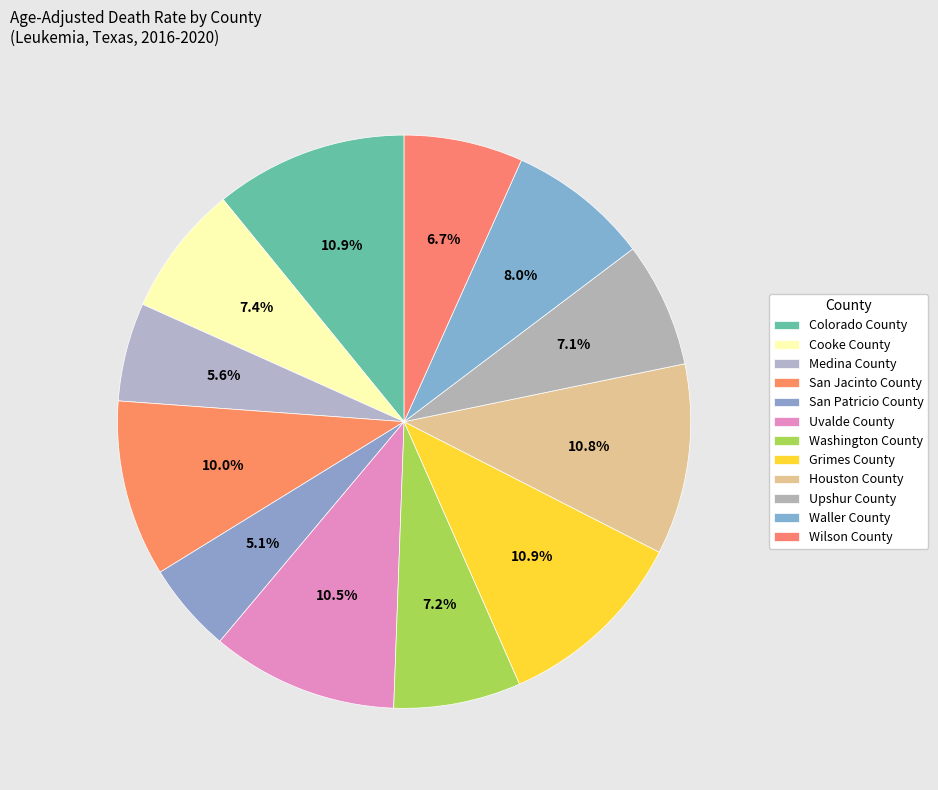

To the nearest percent, what is the difference between the largest and smallest slice percentages?

6%